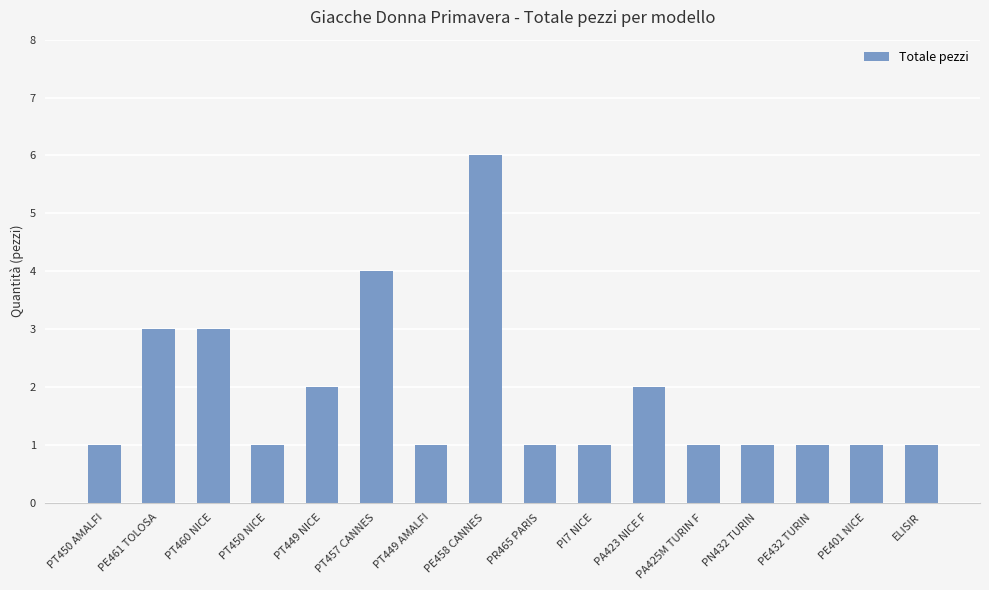

What is the sum of the values at PE458 CANNES and PI7 NICE?

7